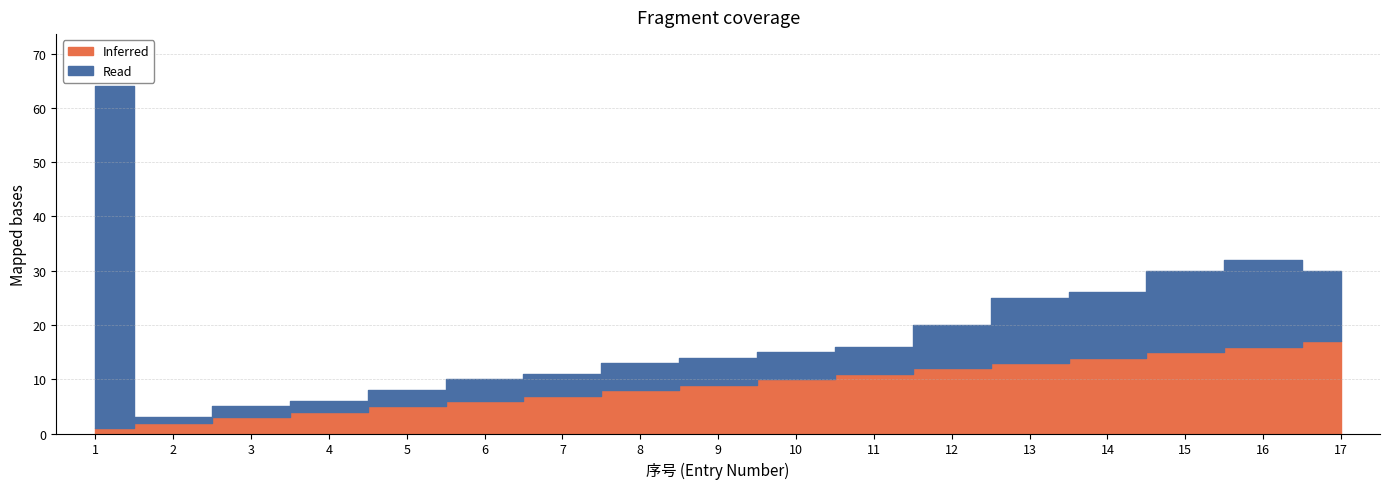

How many series are shown in this chart?

2